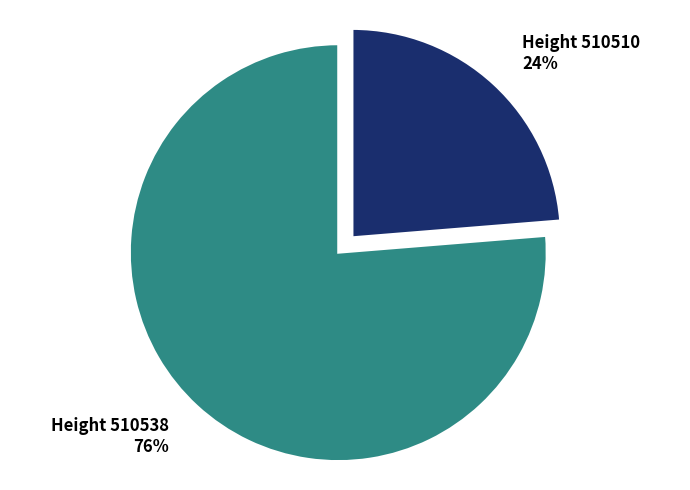

What percentage is the Height 510510 slice, to the nearest percent?

24%